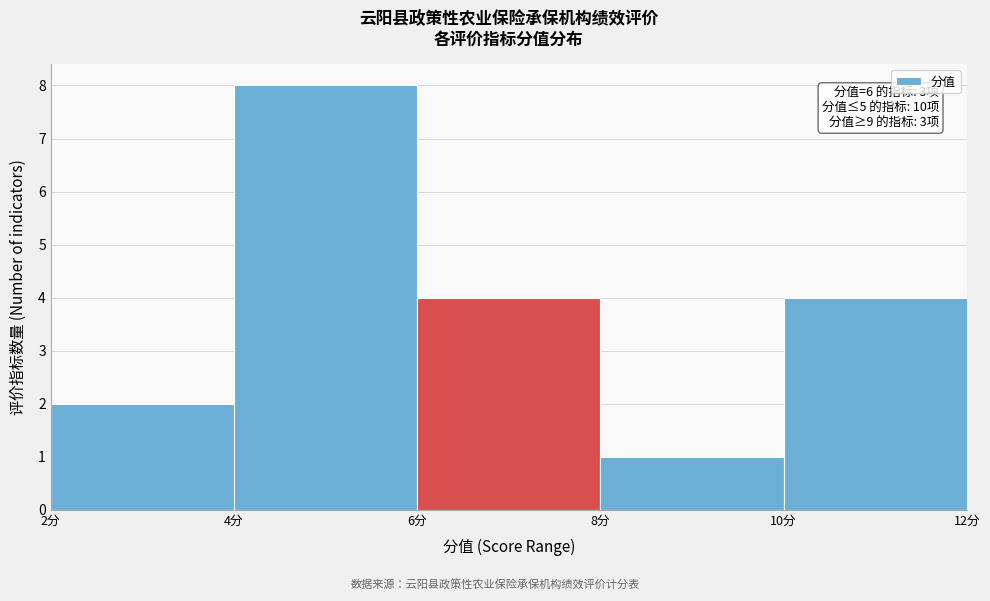

Which range on the x-axis has the tallest bar?

4 to 6